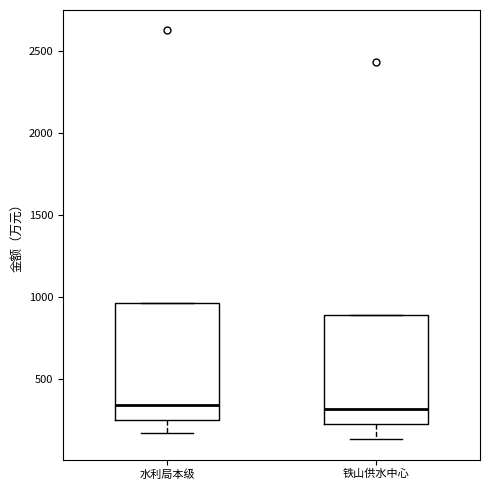

Where is the upper edge of the box for 水利局本级 on the y-axis? The values are not printed on the chart, so give them approximately, as read against the axis.

950